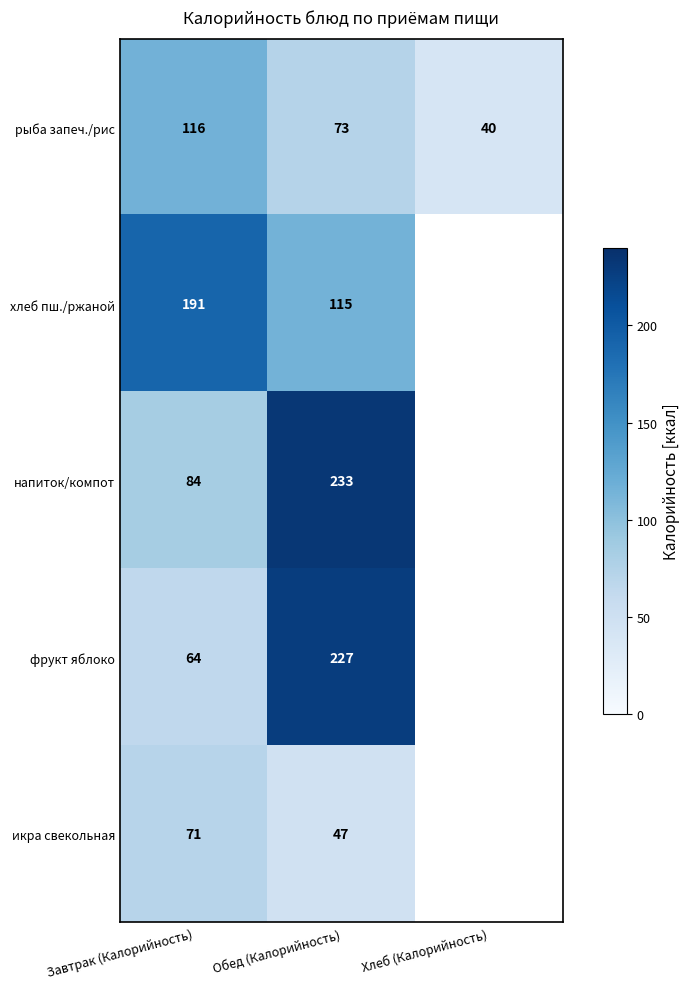

What is the total value across all series at Завтрак (Калорийность)?

526